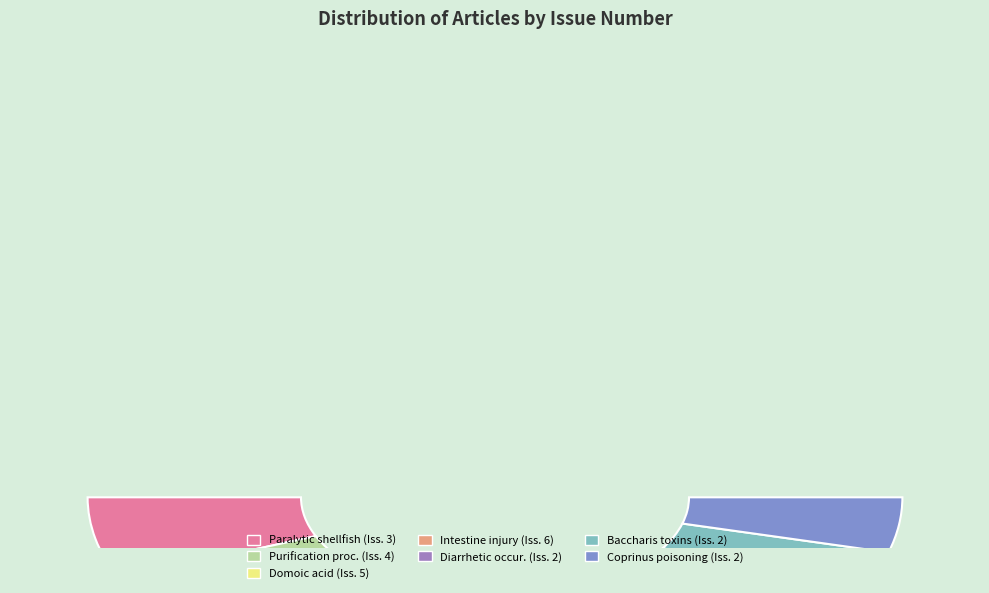

Between Characteristics of paralytic shellfish and Toxicology and seafood toxins: domoic acid, which is larger?

Toxicology and seafood toxins: domoic acid